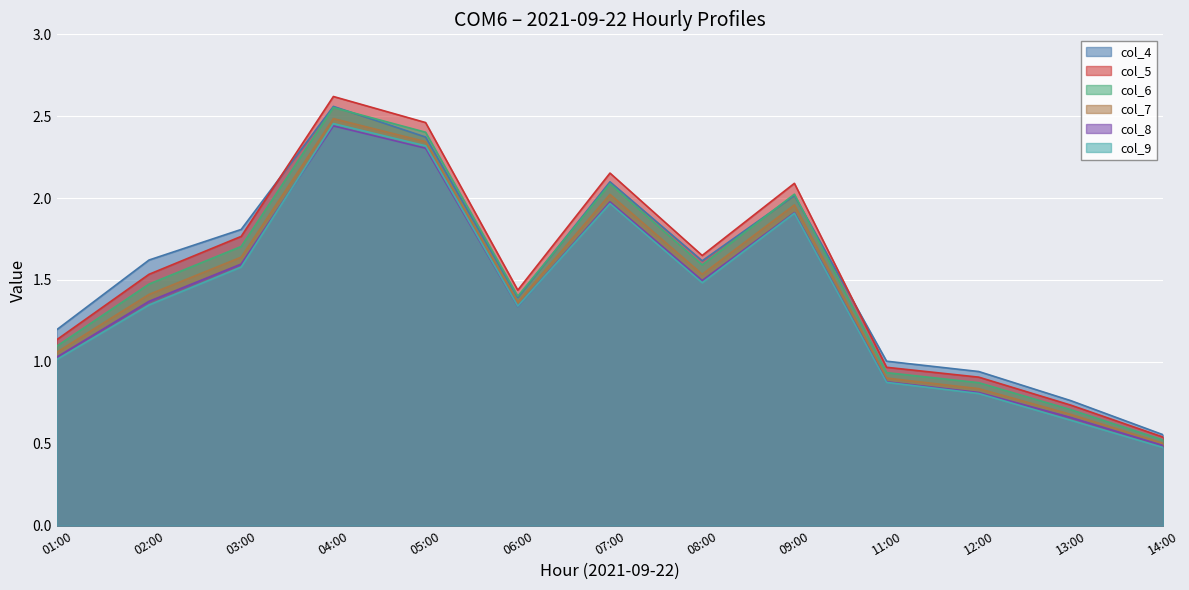

What position from the left is 01:00?

1